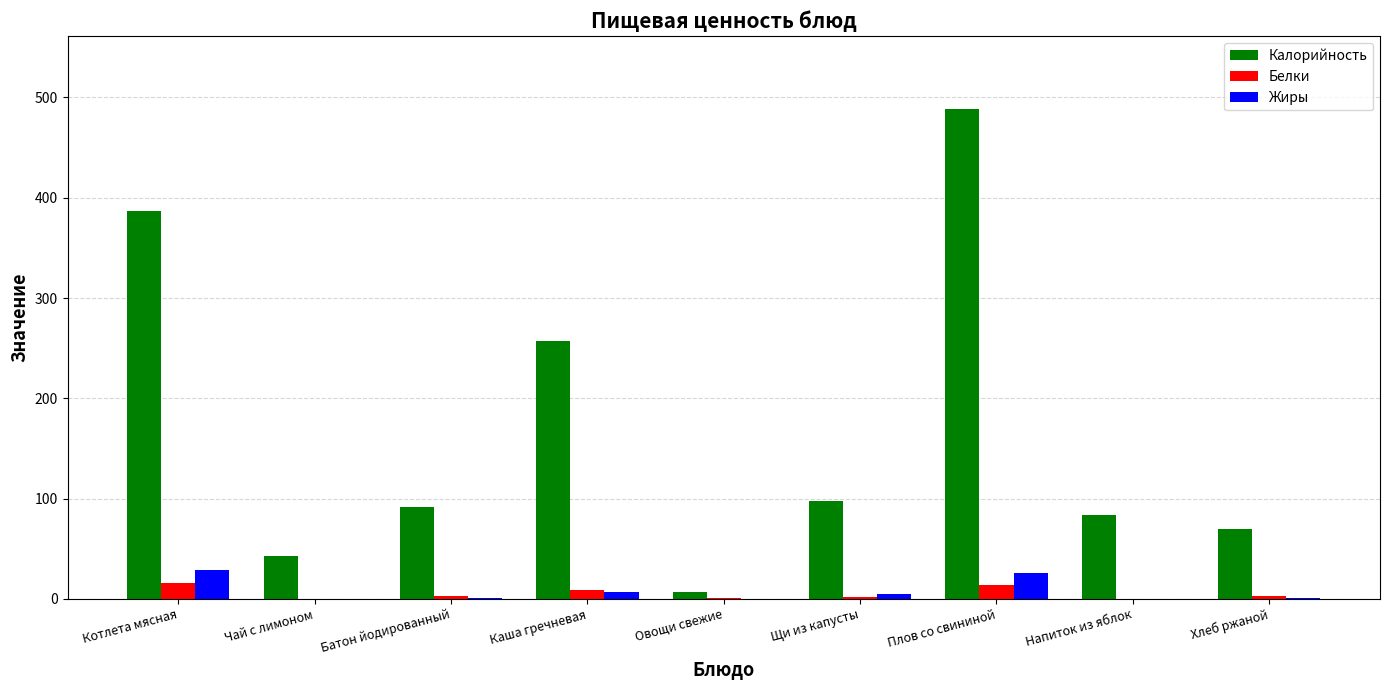

What is the sum of all Белки values?

45.9